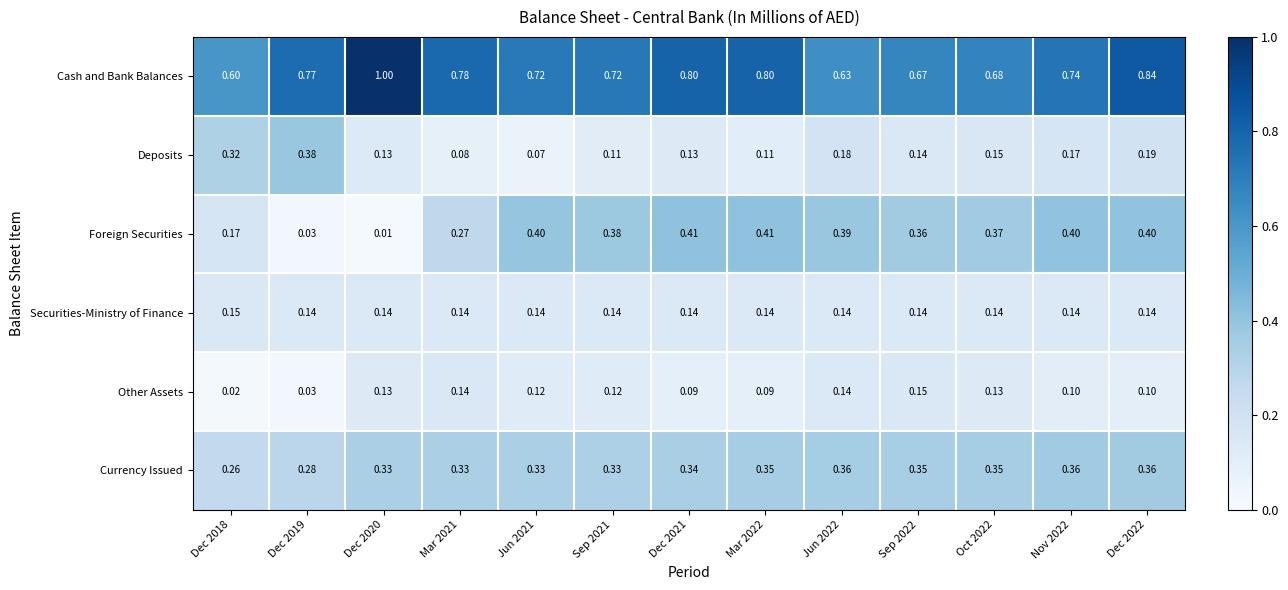

Between Dec 2020 and Oct 2022, which series saw the biggest shift?

Foreign Securities